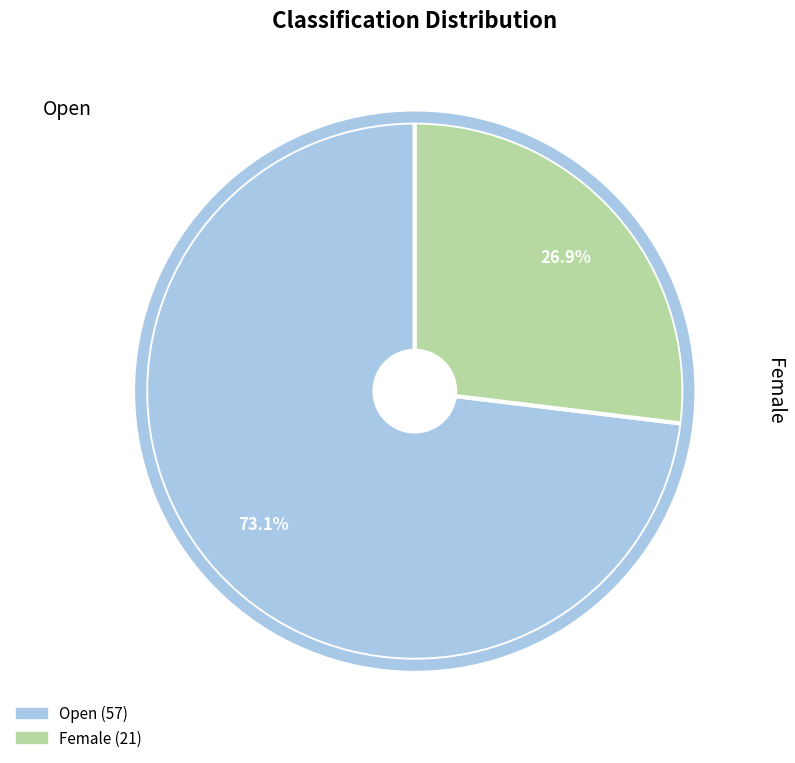

To the nearest percent, what is the difference between the largest and smallest slice percentages?

46%